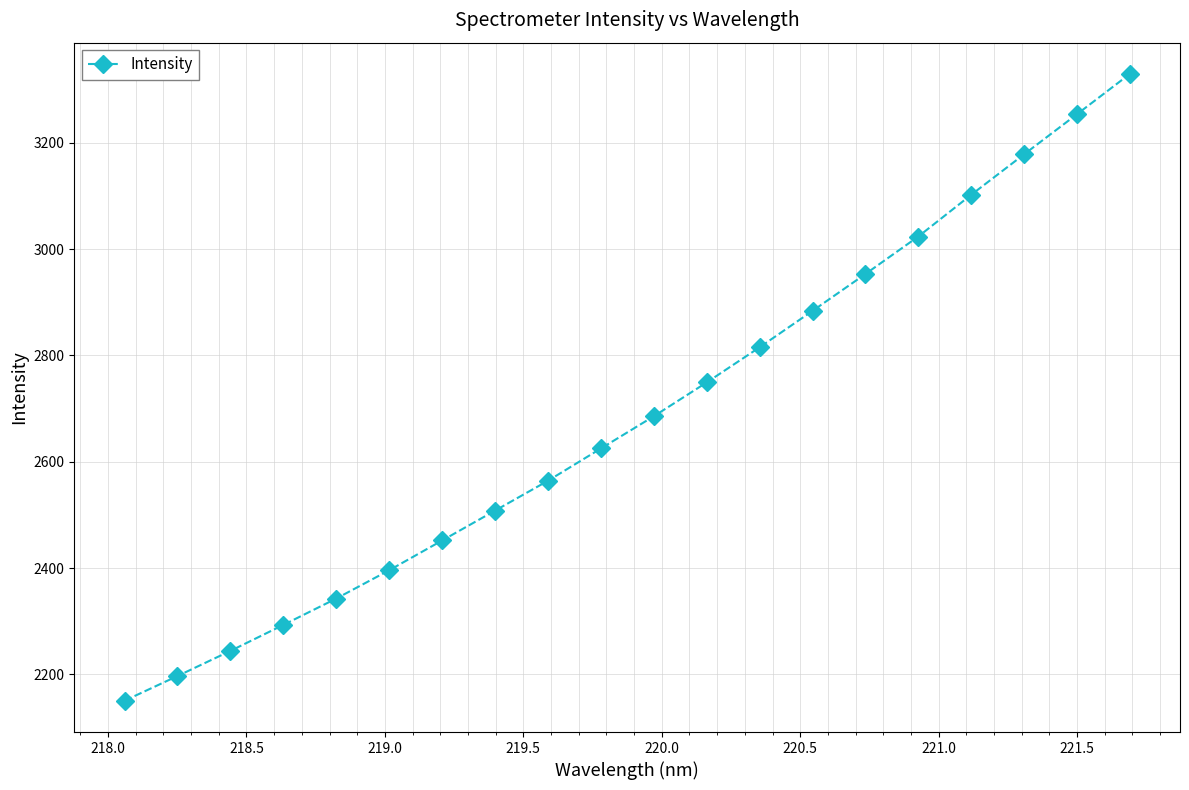

What is the smallest value displayed?

2150.3